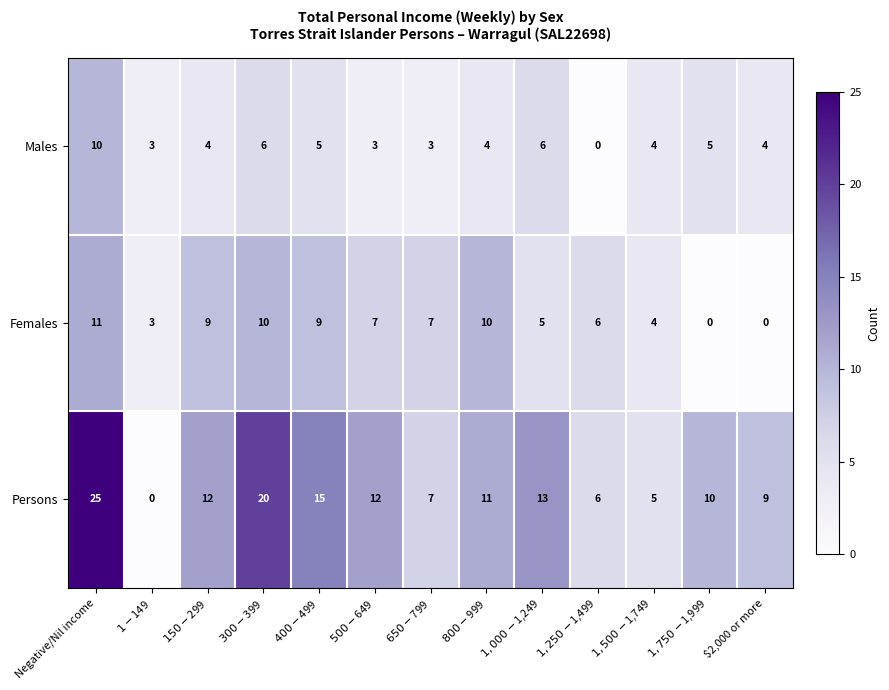

Which series has the widest spread of values?

Persons